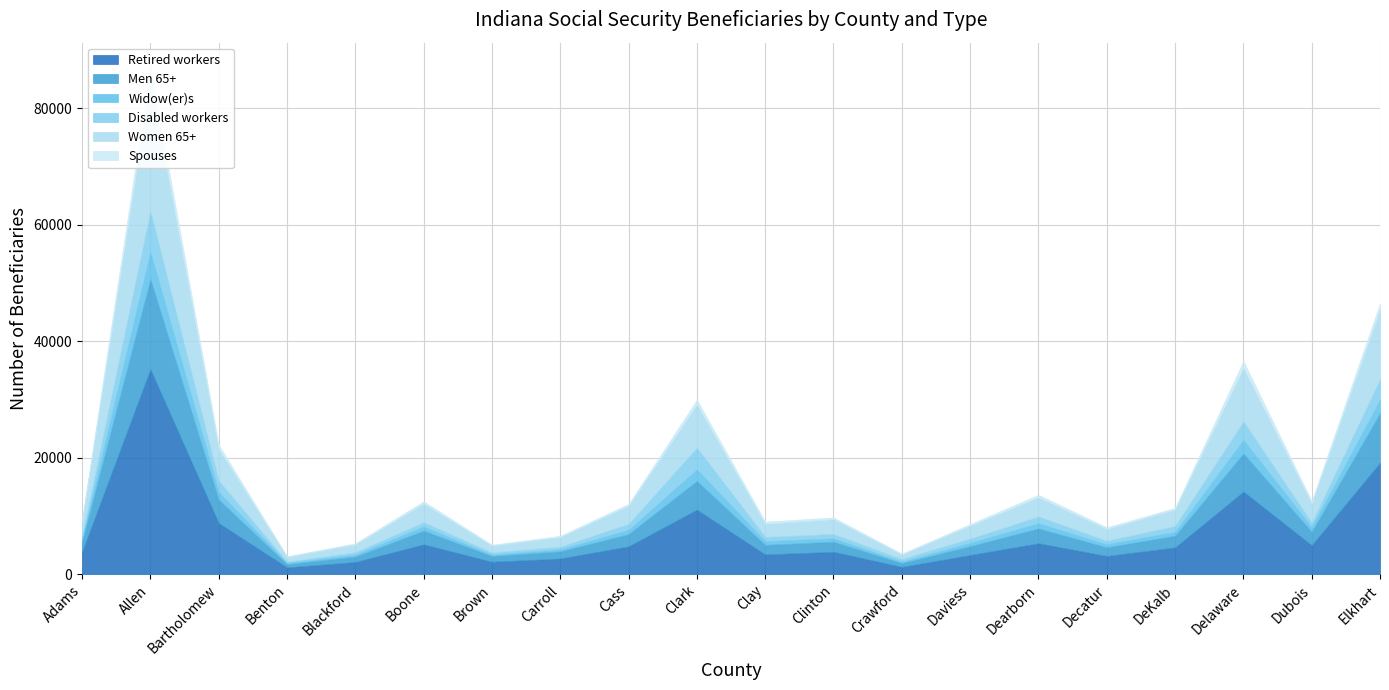

What is the sum of the Women 65+ values at Dearborn and Carroll?

4945